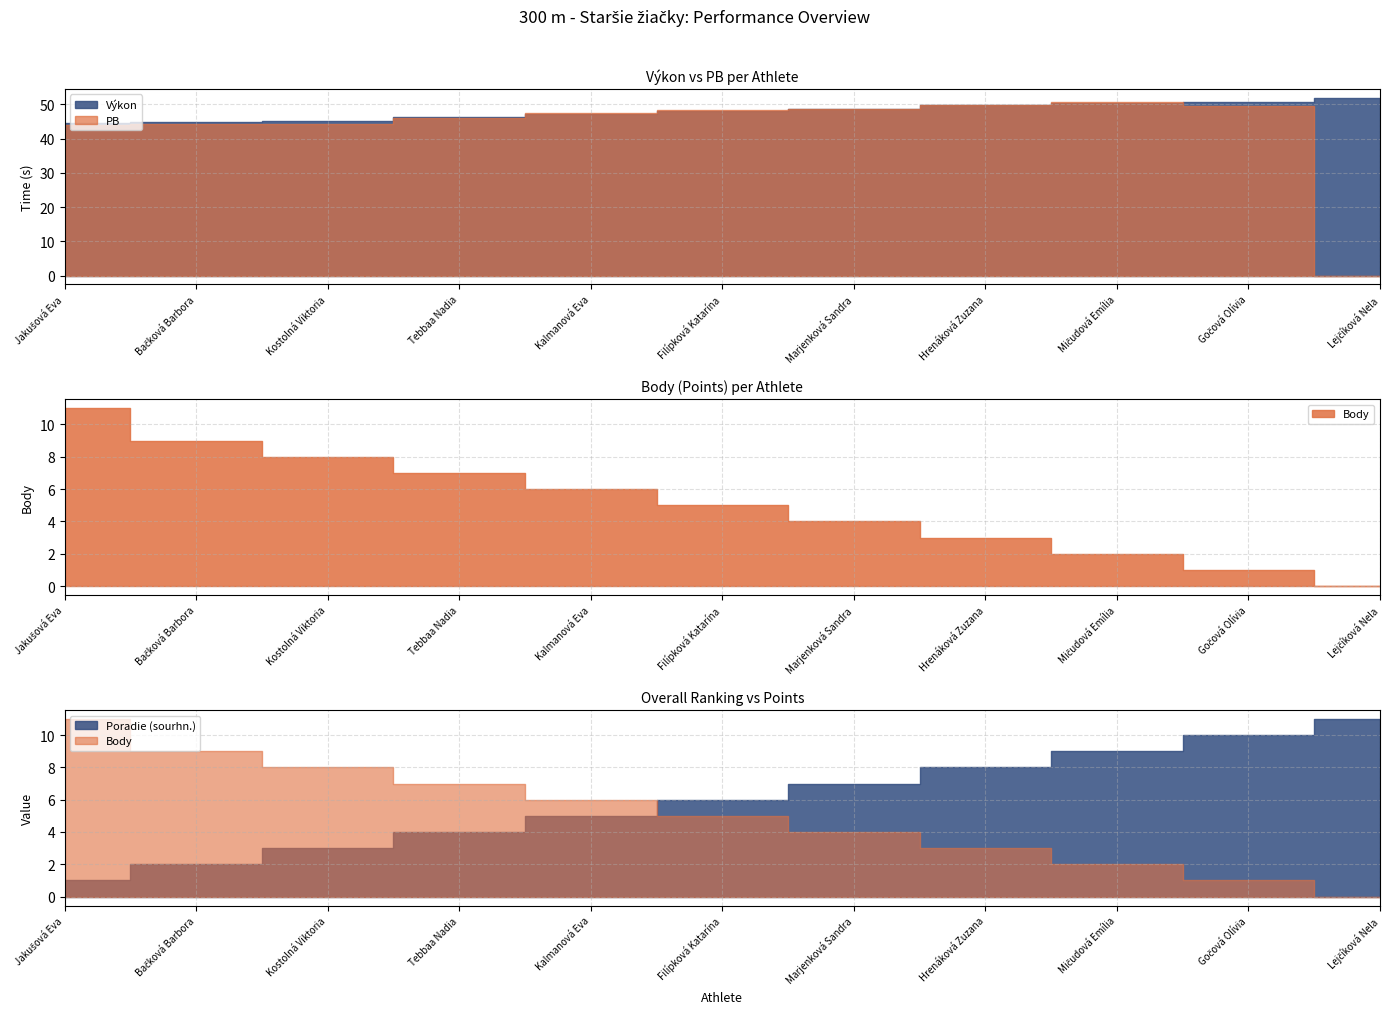

What position from the left is Jakušová Eva?

1